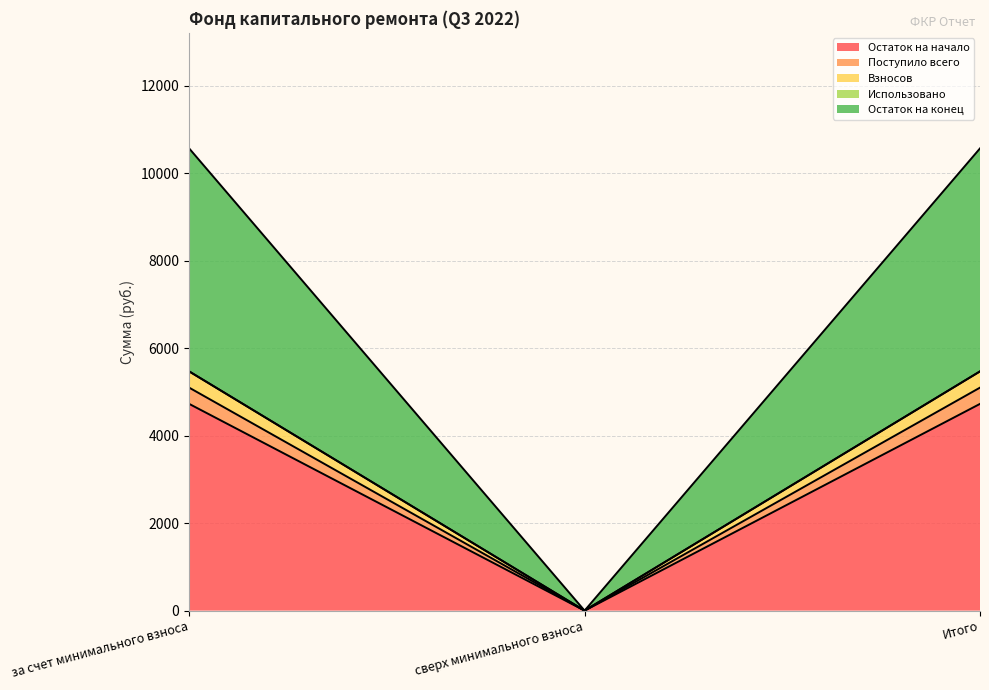

What is the label of the 2nd point from the right?

сверх минимального взноса